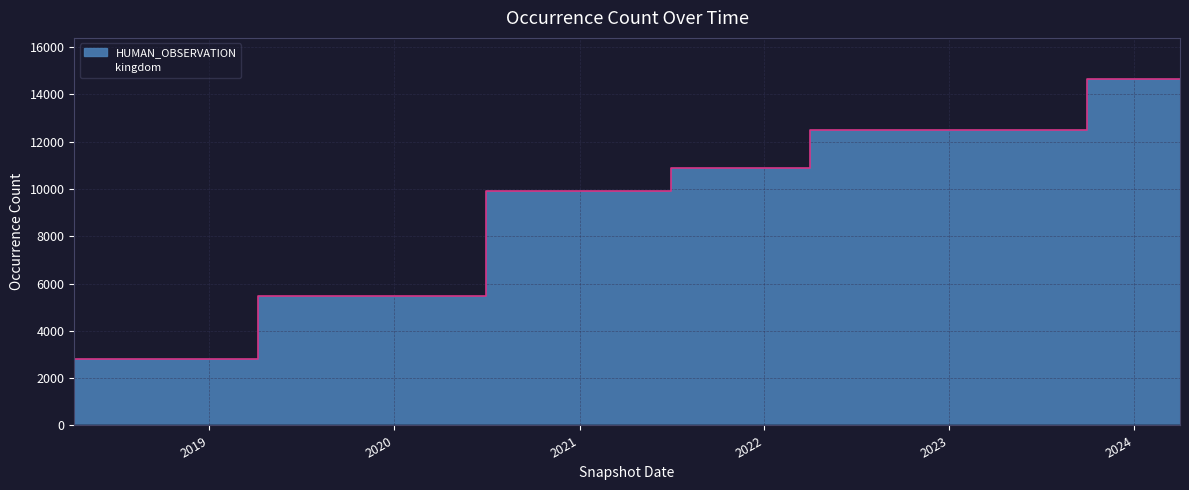

What is the label of the 8th point from the right?

2022-07-01